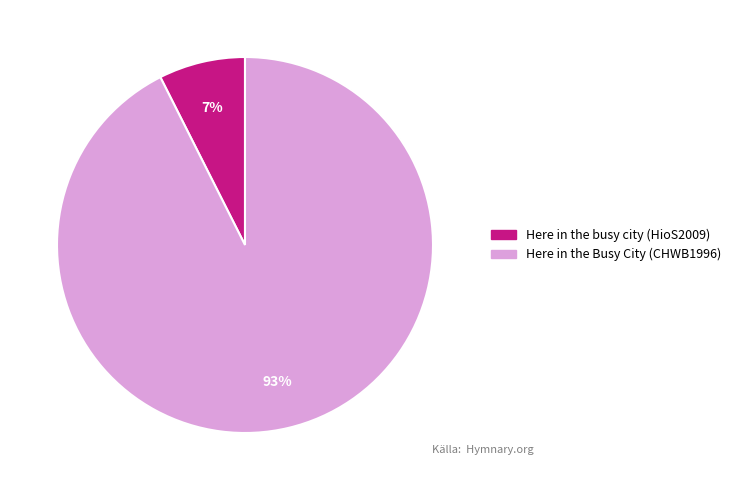

Is it true that Here in the busy city (HioS2009) is 19% of the pie?

False